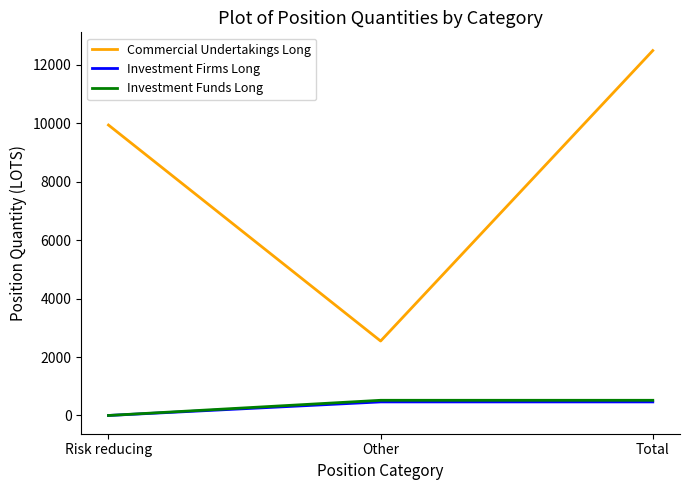

At which label does Commercial Undertakings Long reach its minimum?

Other